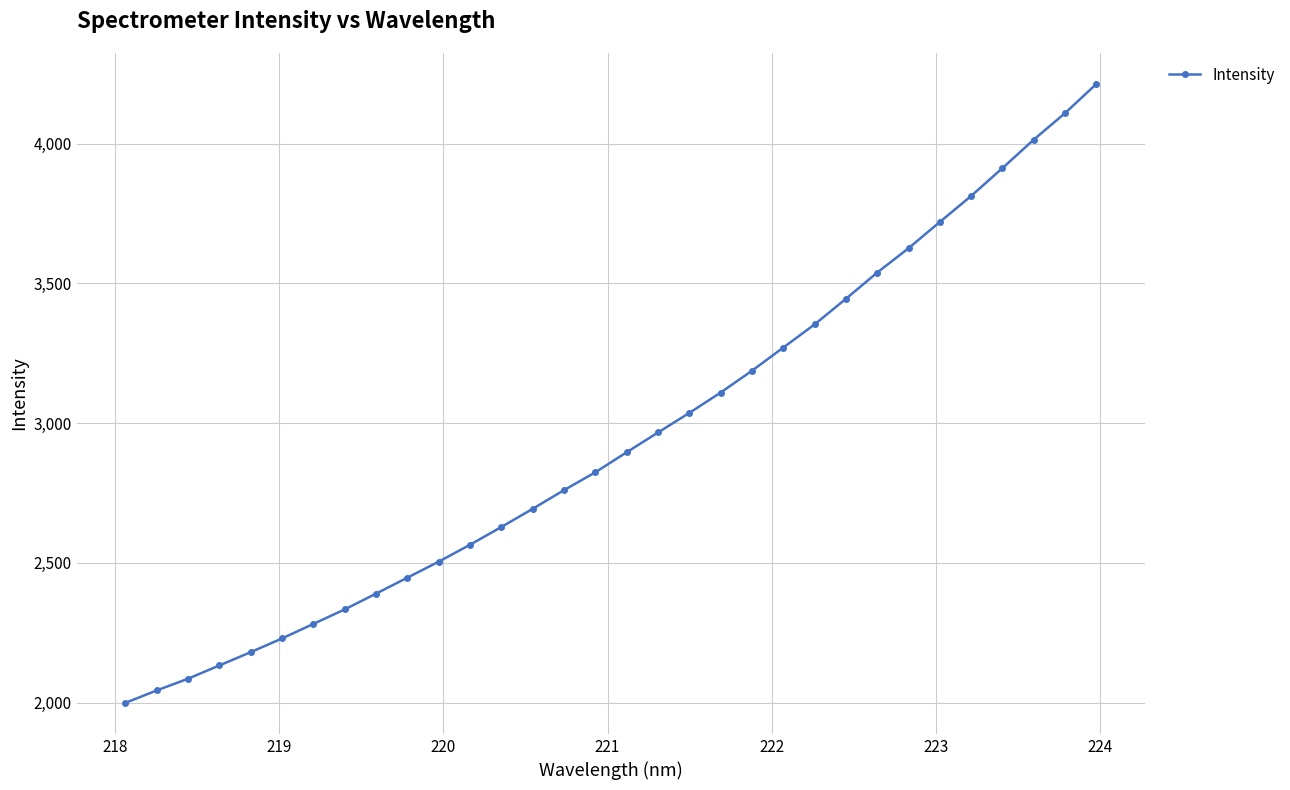

What is the smallest value displayed?

1999.1